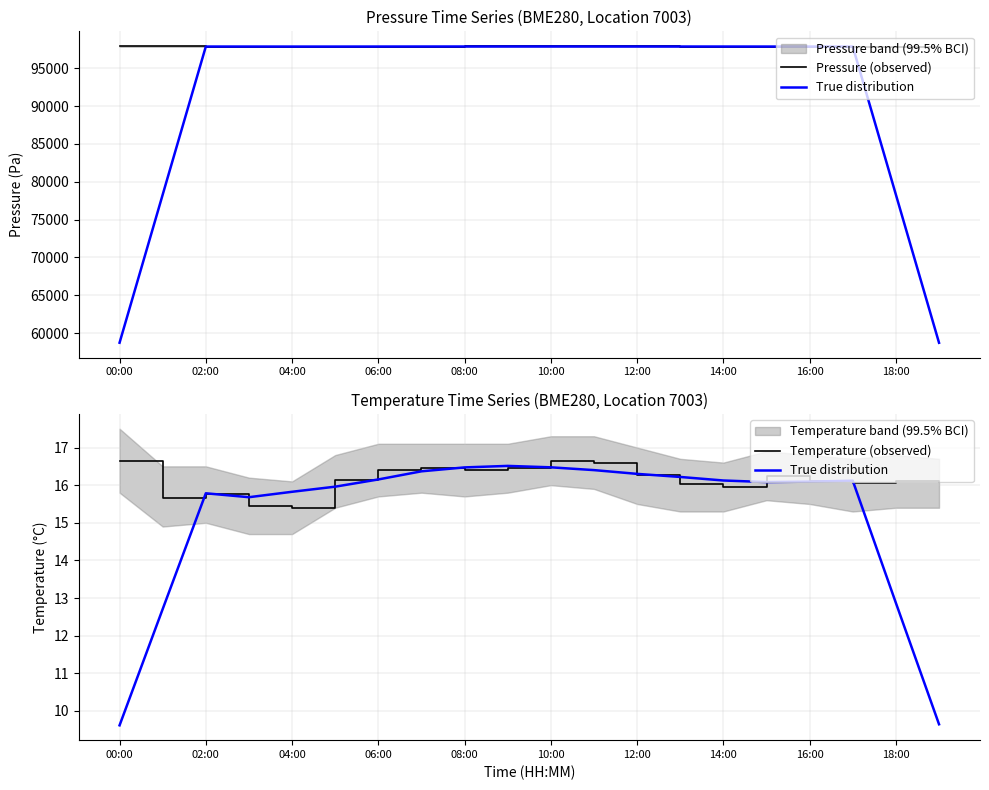

What is the label of the 20th point from the left?

19